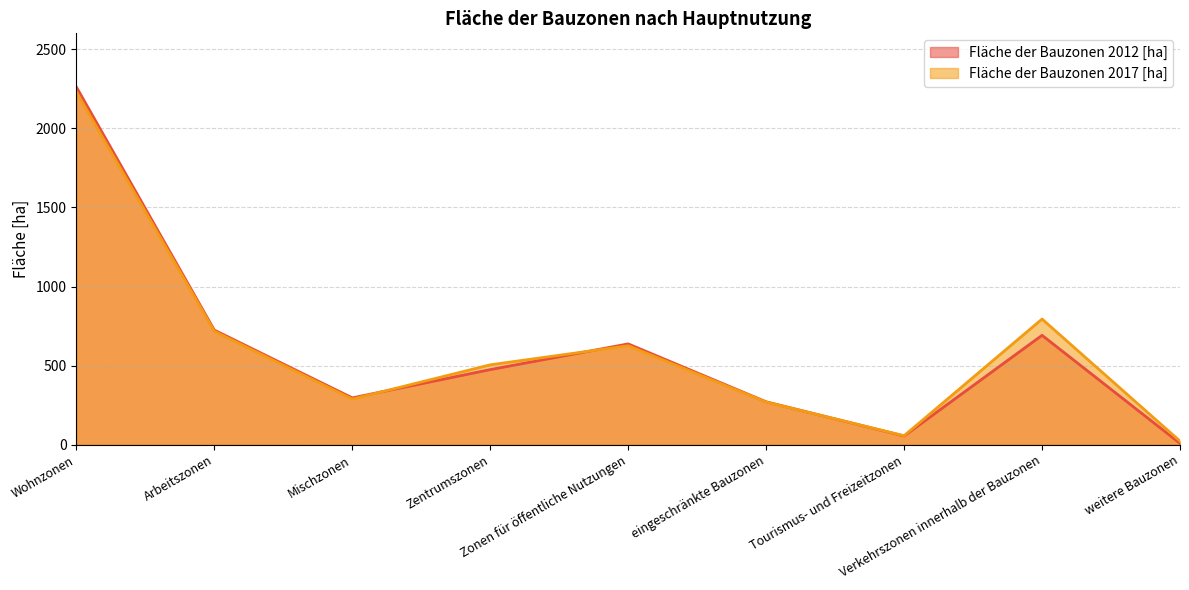

Reading left to right, what are all the values shown in this chart?

Fläche der Bauzonen 2012 [ha]: 2262.0	724.7	296.2	475.0	637.4	271.4	55.2	691.8	8.7
Fläche der Bauzonen 2017 [ha]: 2231.1	717.2	288.2	505.2	625.9	269.7	56.8	794.7	22.8